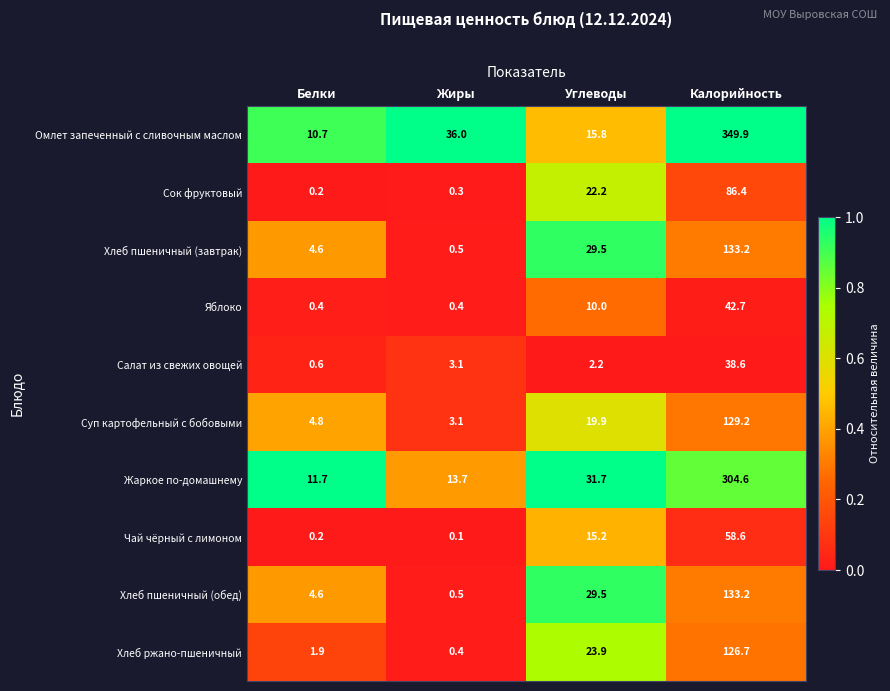

Which series has the widest spread of values?

Омлет запеченный с сливочным маслом